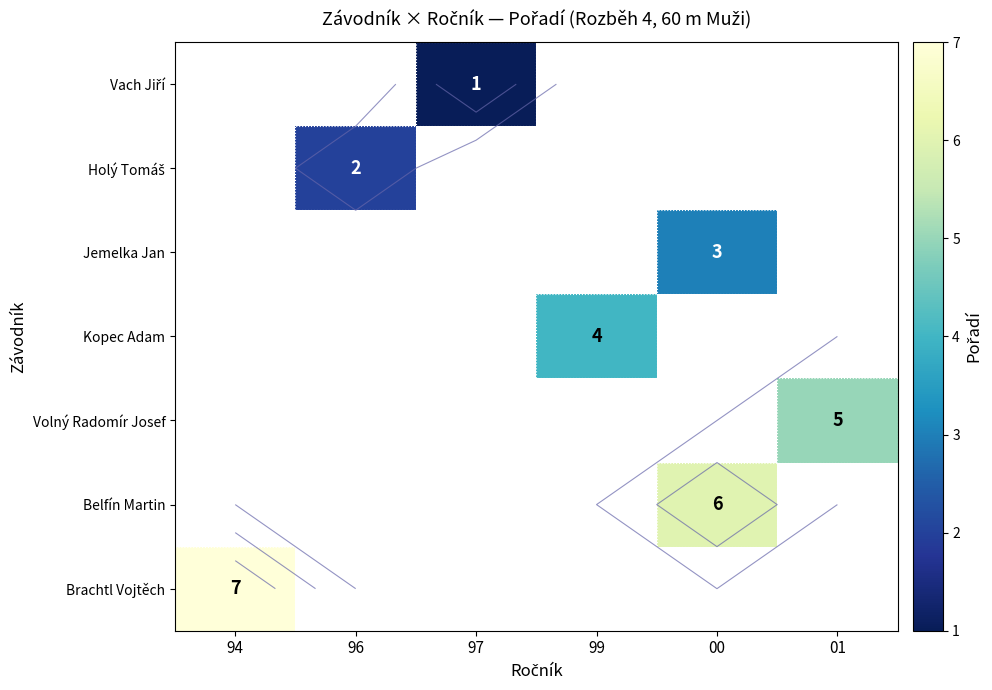

List the labels in order of Holý Tomáš value, smallest first.

94, 96, 97, 99, 00, 01